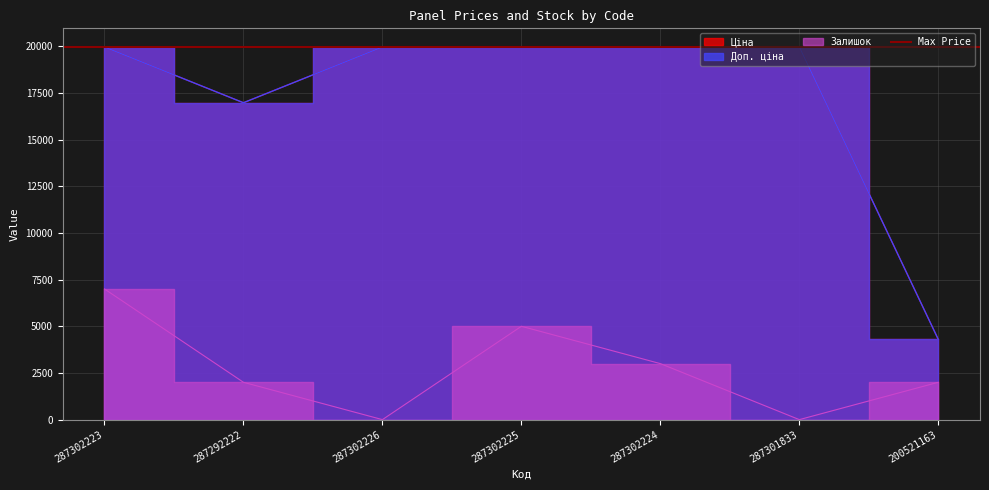

In Залишок, how many points are lower than both neighbors (excluding endpoints)?

2